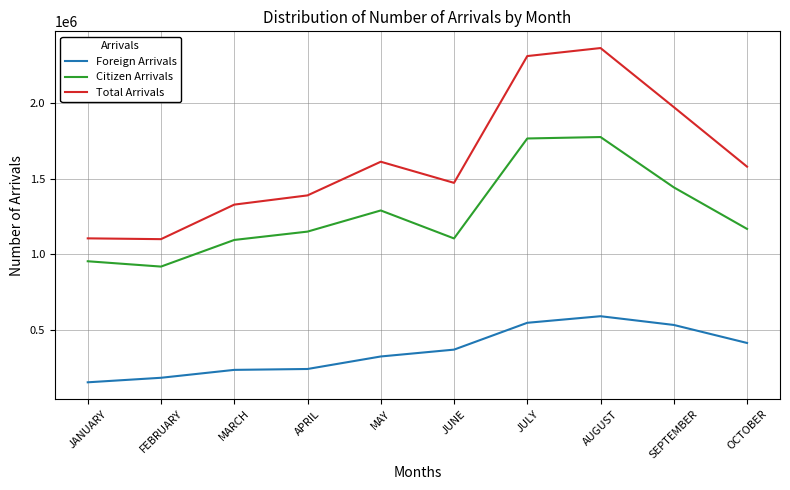

What are all the series names shown in the legend?

Foreign Arrivals, Citizen Arrivals, Total Arrivals